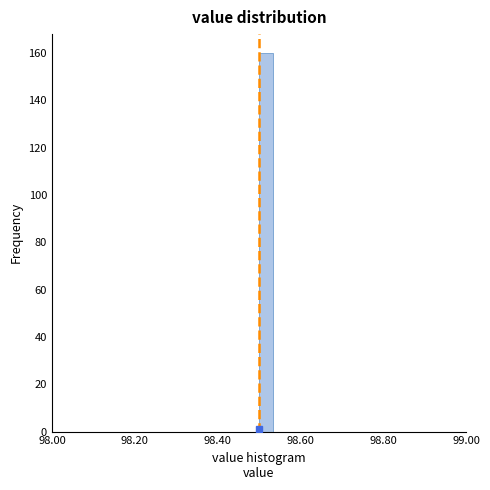

Read against the x-axis, roughly where is the centre of the tallest bar?

98.52